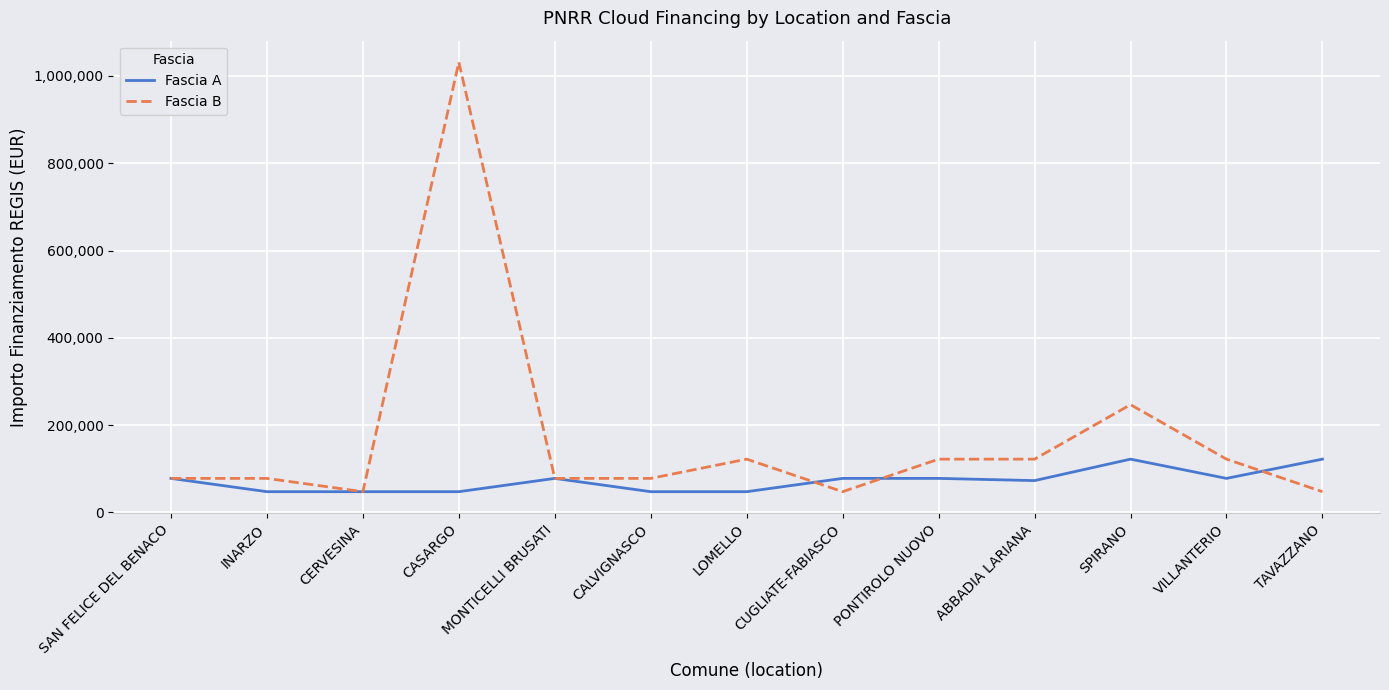

The value of Fascia B at SAN FELICE DEL BENACO is 77897. True or false?

True